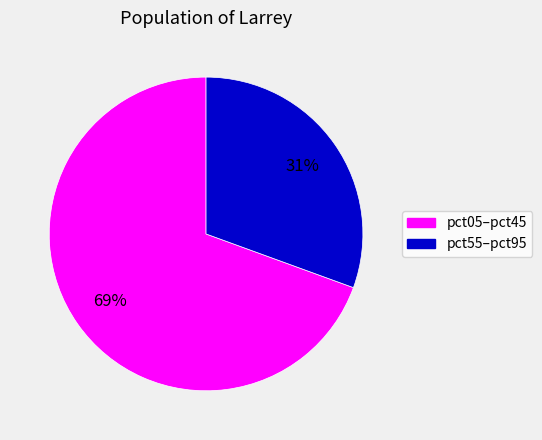

How many segments does this pie chart have?

2